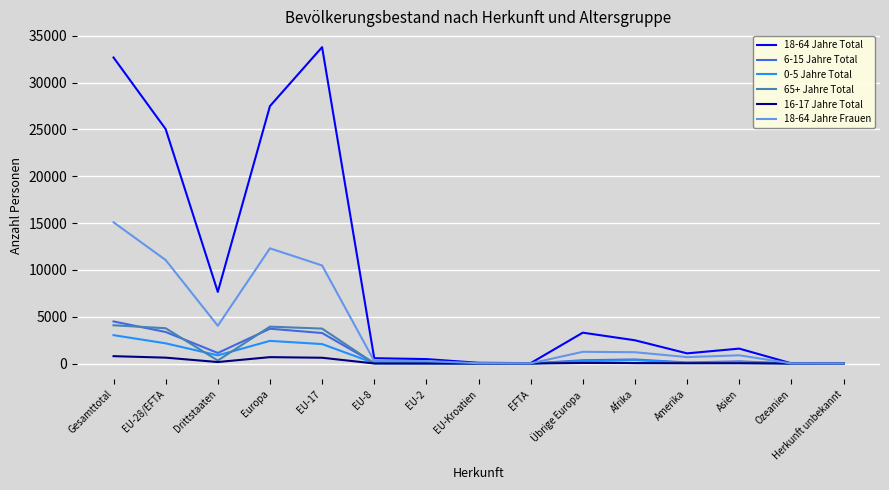

Is the value of 18-64 Jahre Frauen at EU-Kroatien greater than the value of 18-64 Jahre Total at Europa?

No